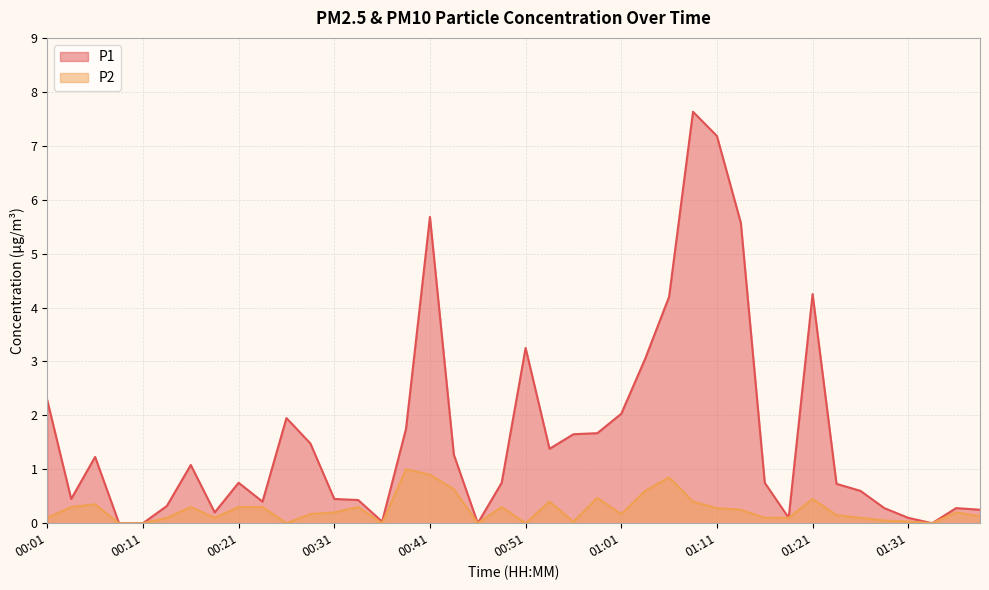

Is it true that P1 equals 0.1 at 01:31?

True